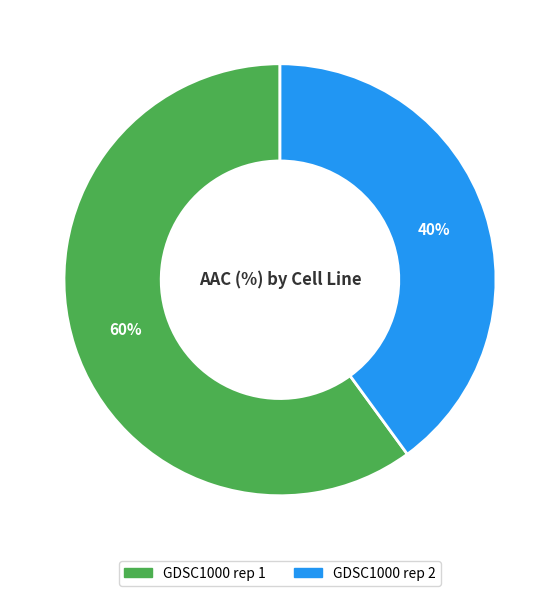

Which slice is the smallest?

GDSC1000 rep 2